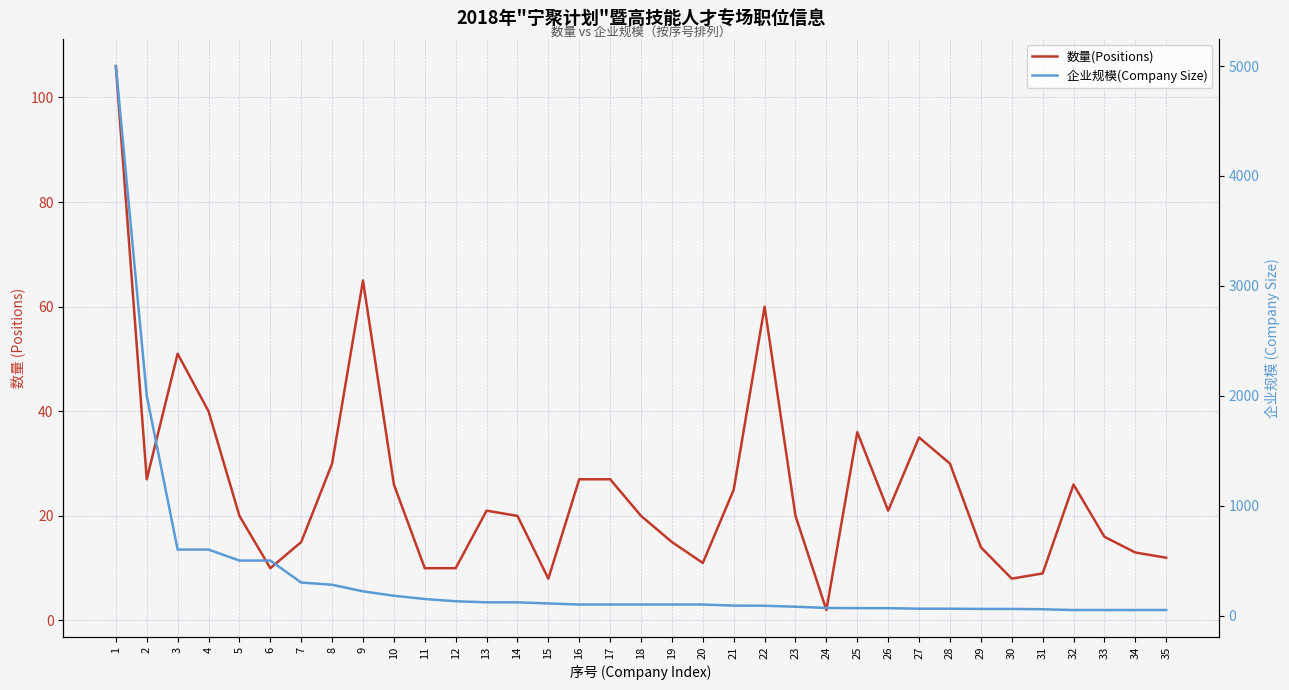

What is the value of the 数量(Positions) point at the 13th from the left?

21